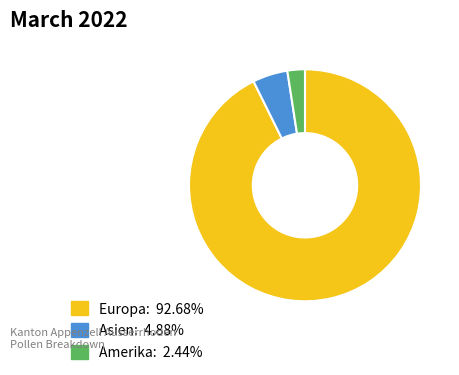

Rank the categories by value from highest to lowest.

Europa, Asien, Amerika